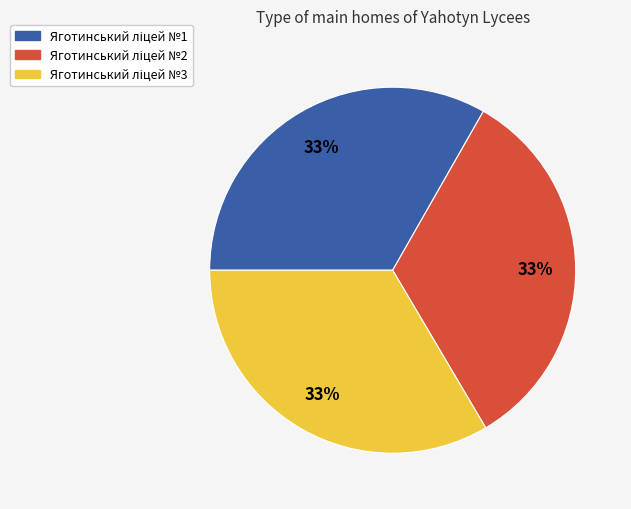

How many segments does this pie chart have?

3